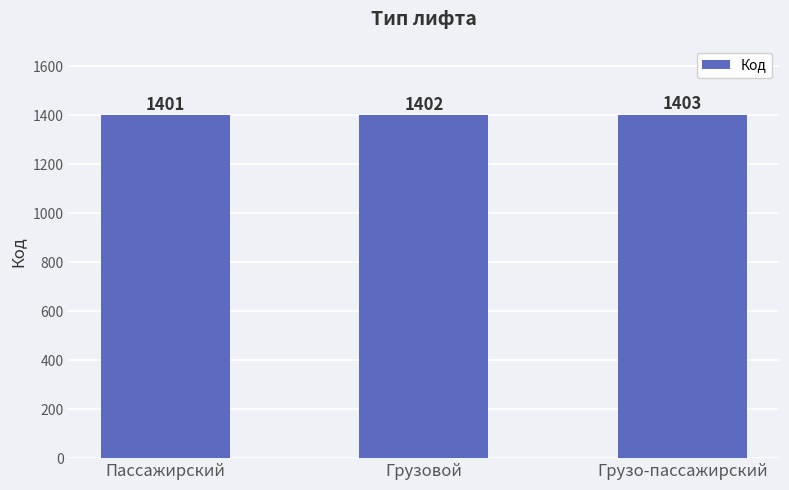

How many bars are there in total?

3